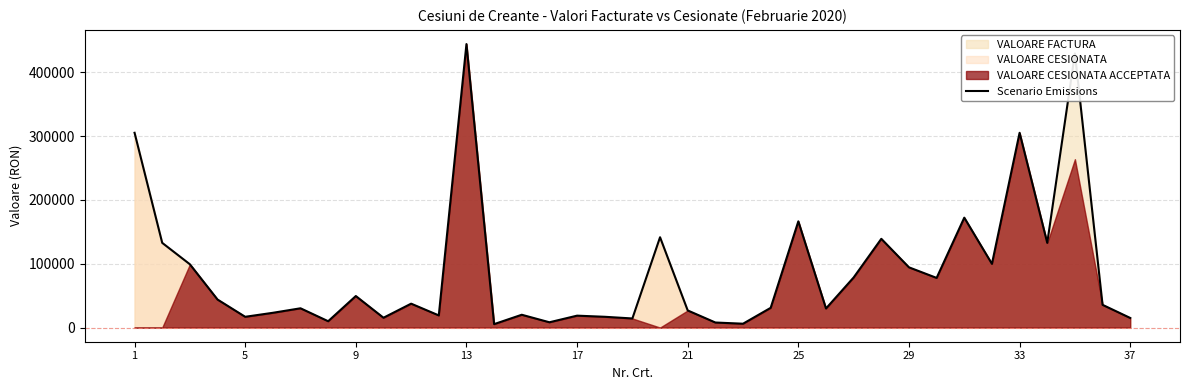

At which label does the data first exceed 35613?

1